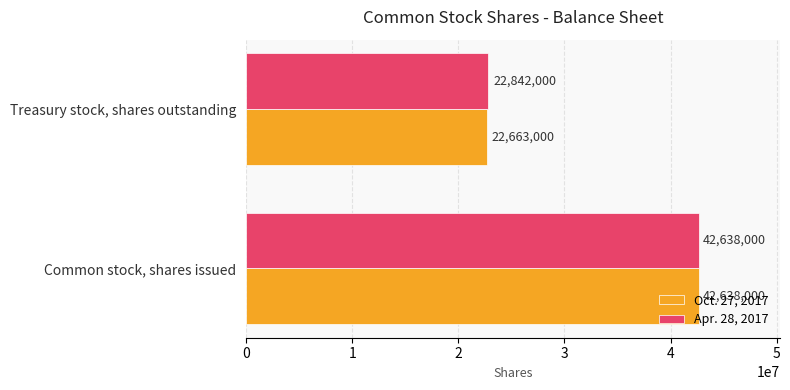

At how many categories does at least one series exceed 23483494?

1